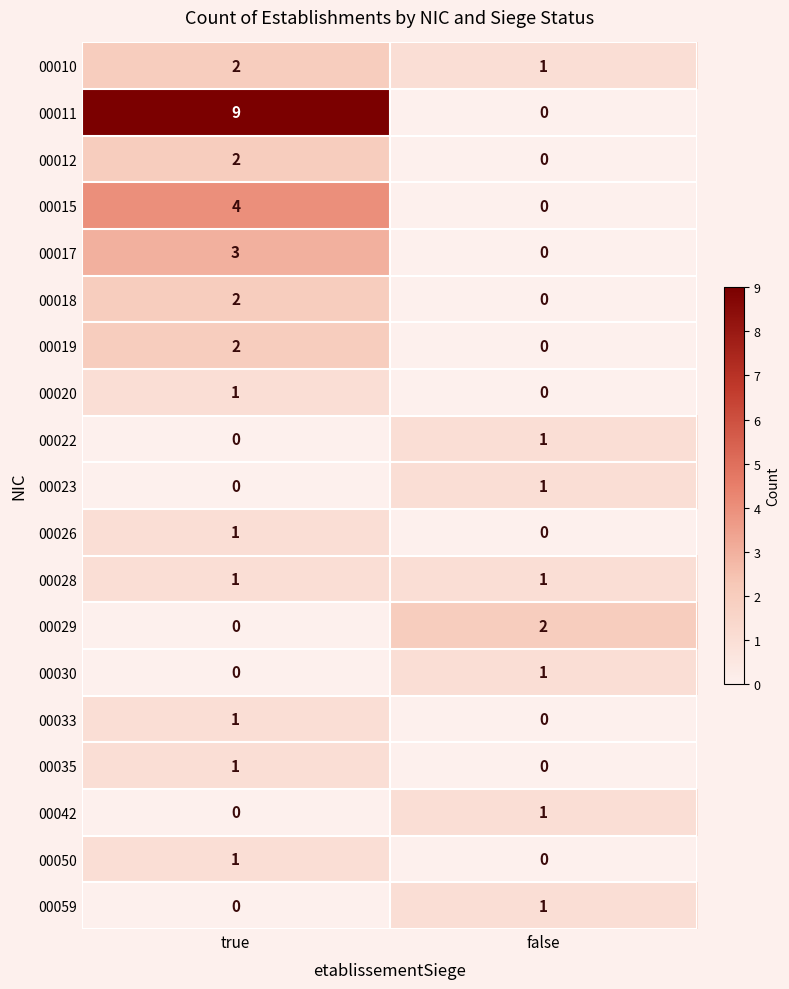

The value of 00033 at false is 0. True or false?

True